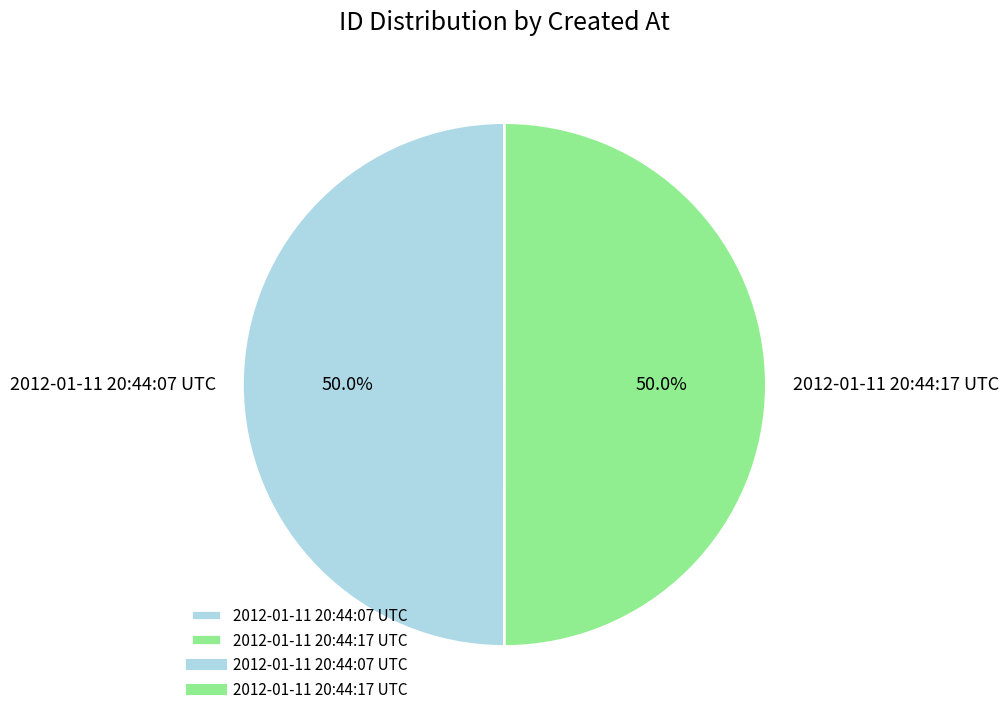

What is the ratio of the value at 2012-01-11 20:44:07 UTC to the value at 2012-01-11 20:44:17 UTC?

1.0